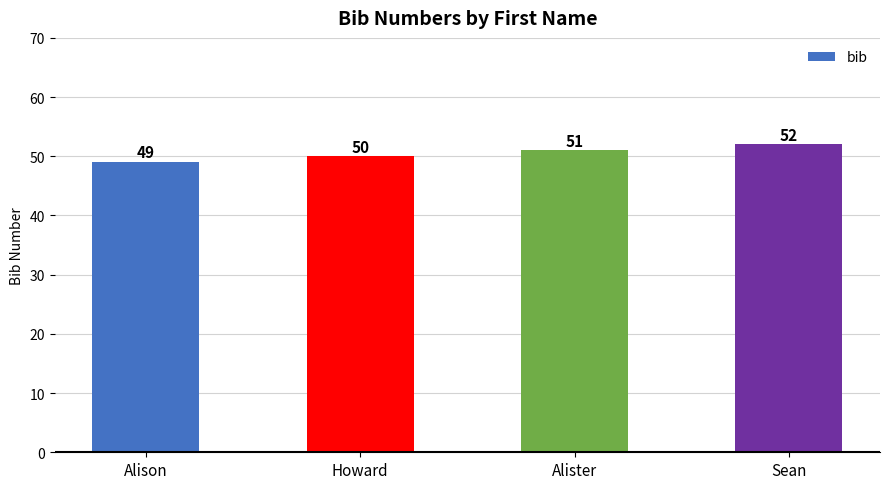

The chart shows a value of 52 at Sean. True or false?

True